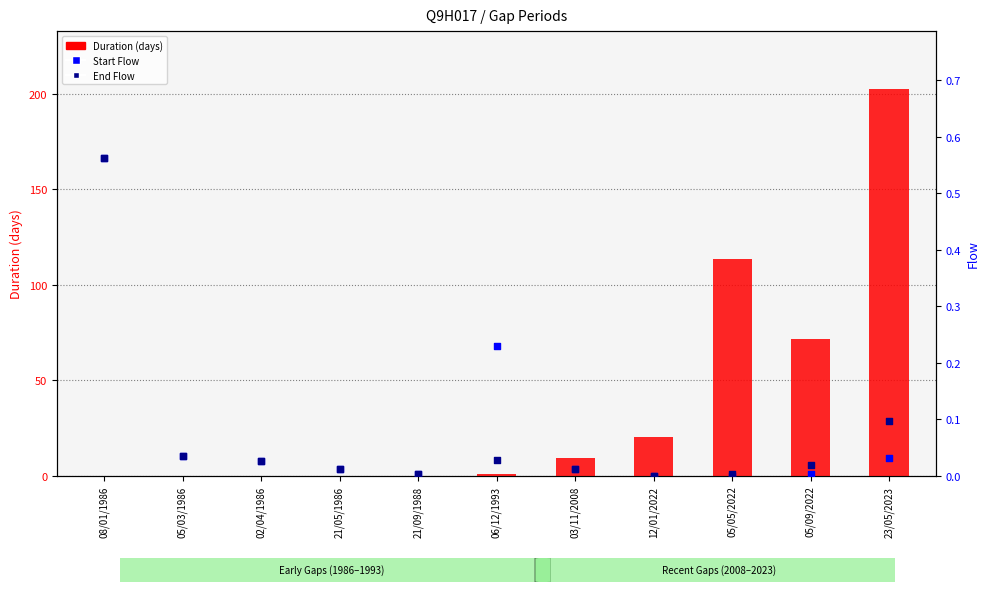

At which category is the sum across all series the highest?

23/05/2023